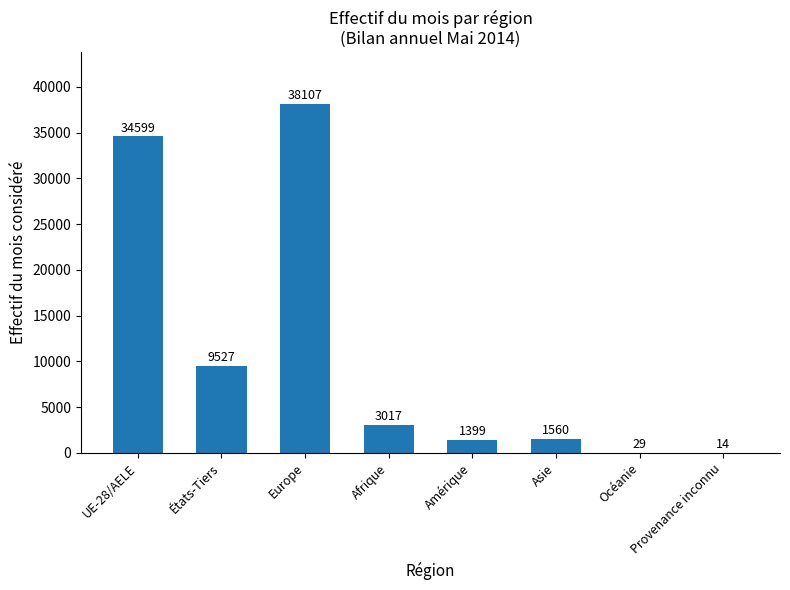

True or false: the data shows 38107 at Europe.

True